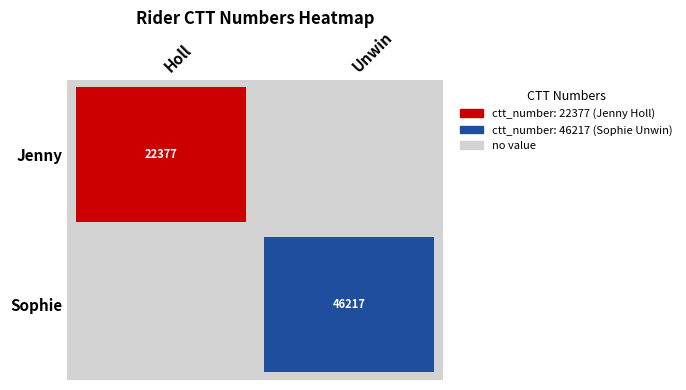

What is the sum of all Unwin values?

46217